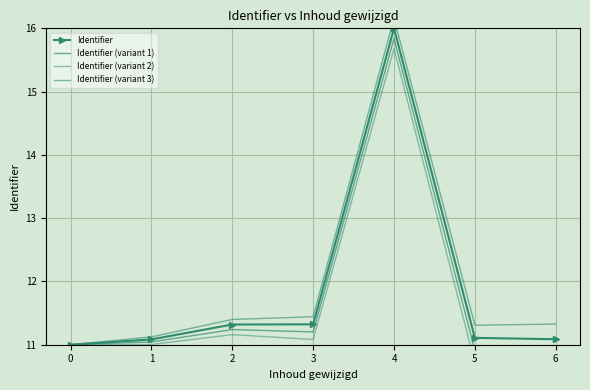

The value of Identifier at 6 is 11.1. True or false?

True